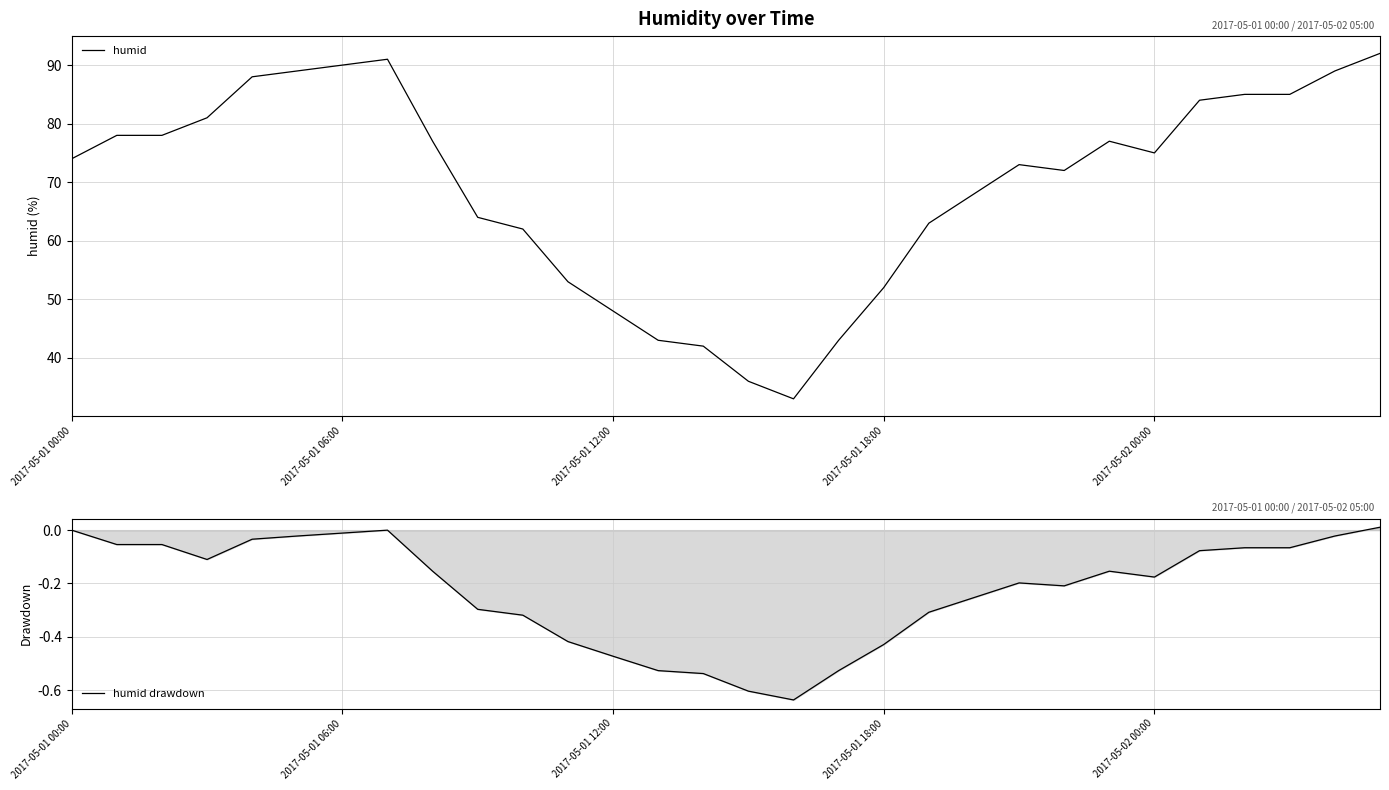

True or false: humid has a value of 43.0 at 13.

True